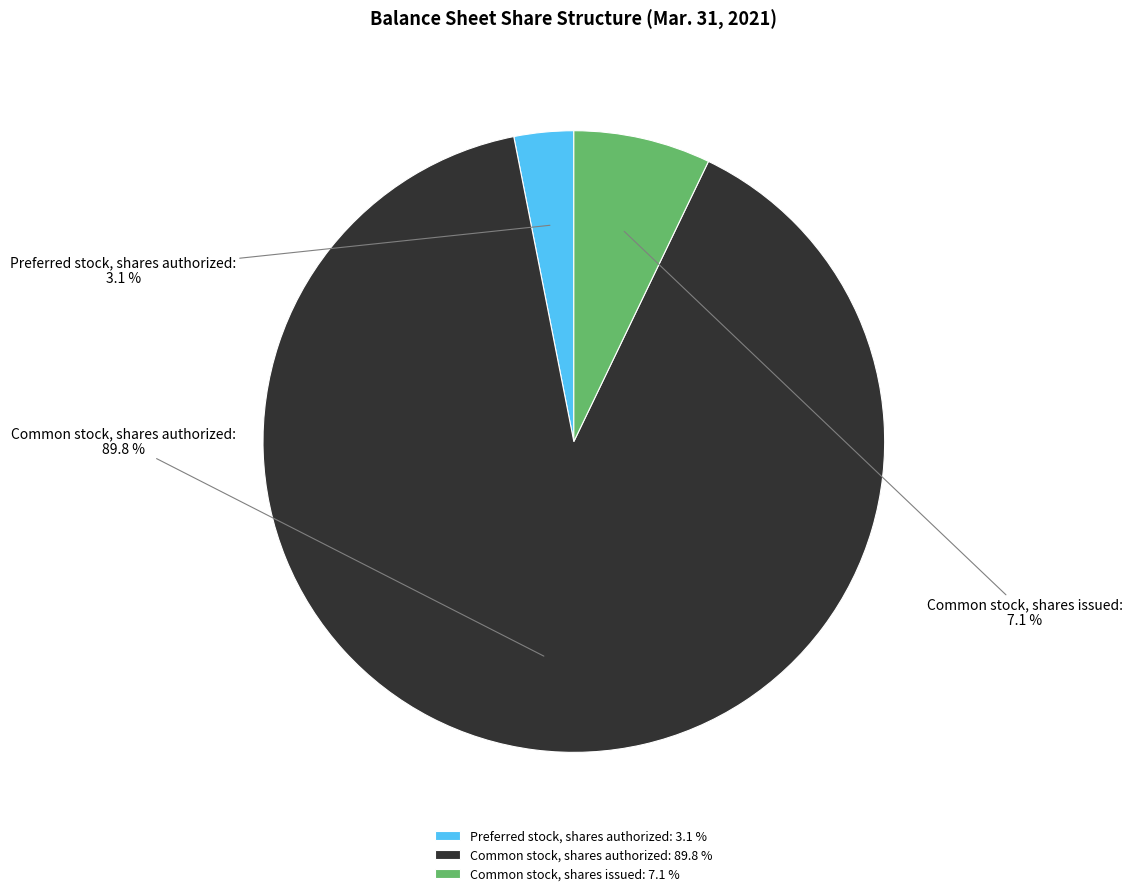

What is the smallest slice in the pie chart?

Preferred stock, shares authorized